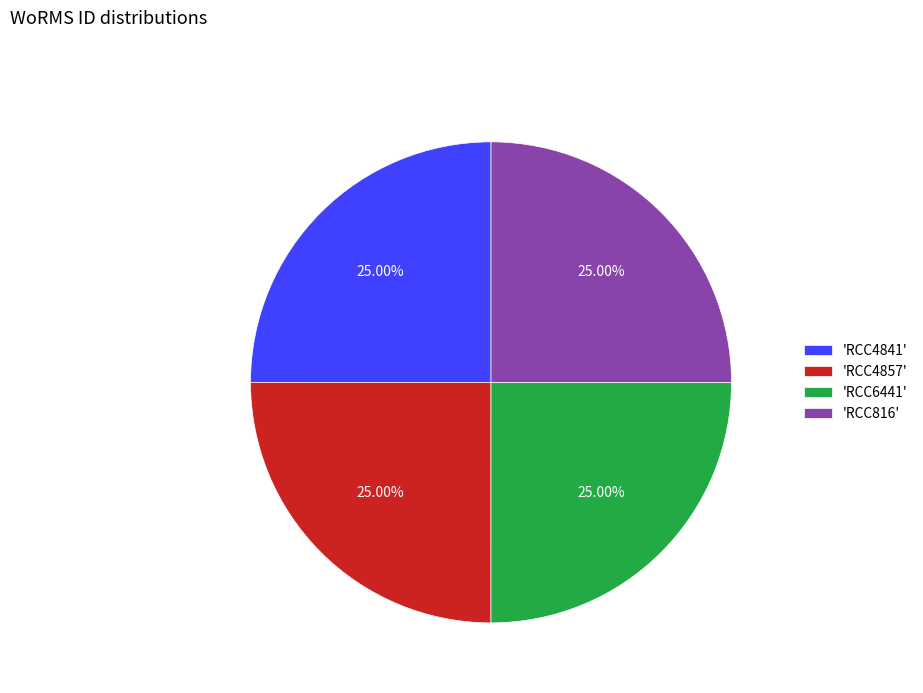

Does any single category account for the majority?

No